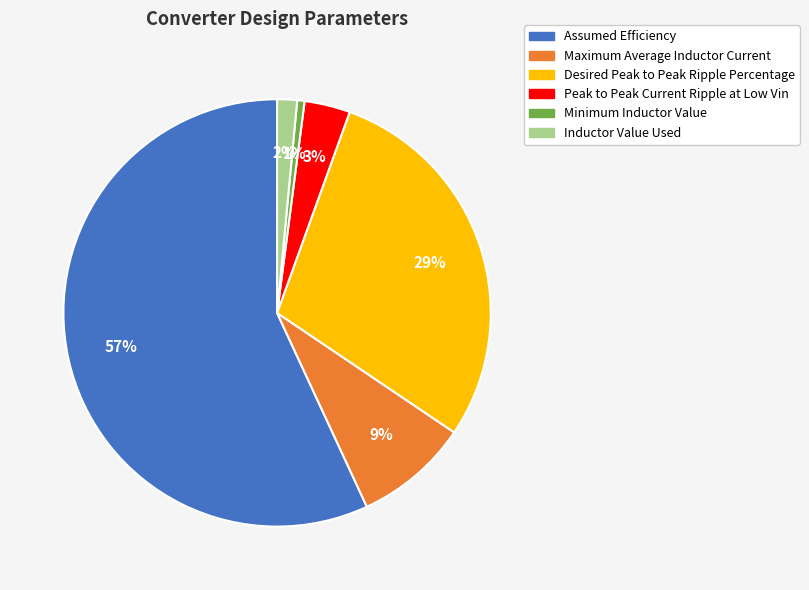

To the nearest percent, what is the average slice percentage?

17%